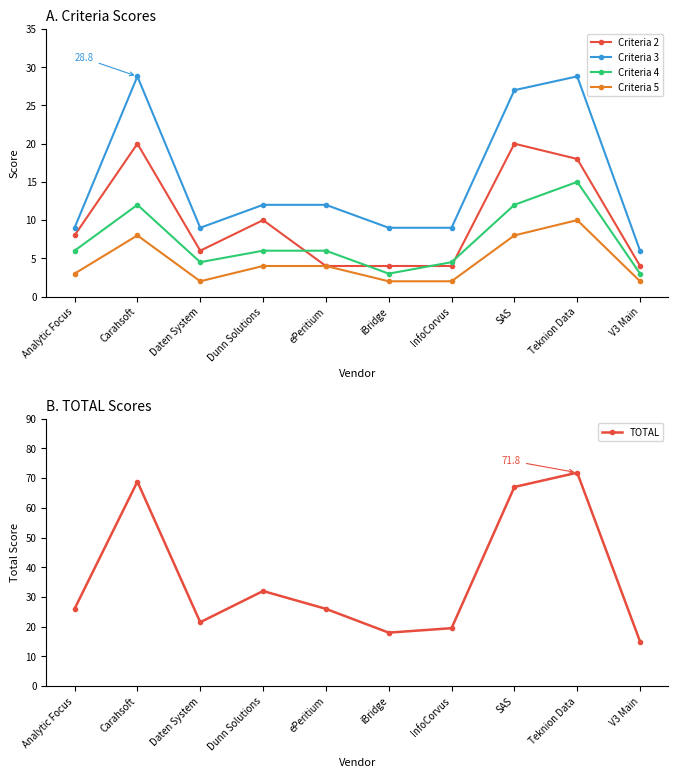

Reading left to right, transcribe all the data shown in this chart.

Criteria 2: Analytic Focus=8.0	Carahsoft=20.0	Daten System=6.0	Dunn Solutions=10.0	ePeritium=4.0	iBridge=4.0	InfoCorvus=4.0	SAS=20.0	Teknion Data=18.0	V3 Main=4.0
Criteria 3: Analytic Focus=9.0	Carahsoft=28.8	Daten System=9.0	Dunn Solutions=12.0	ePeritium=12.0	iBridge=9.0	InfoCorvus=9.0	SAS=27.0	Teknion Data=28.8	V3 Main=6.0
Criteria 4: Analytic Focus=6.0	Carahsoft=12.0	Daten System=4.5	Dunn Solutions=6.0	ePeritium=6.0	iBridge=3.0	InfoCorvus=4.5	SAS=12.0	Teknion Data=15.0	V3 Main=3.0
Criteria 5: Analytic Focus=3.0	Carahsoft=8.0	Daten System=2.0	Dunn Solutions=4.0	ePeritium=4.0	iBridge=2.0	InfoCorvus=2.0	SAS=8.0	Teknion Data=10.0	V3 Main=2.0
TOTAL: Analytic Focus=26.0	Carahsoft=68.8	Daten System=21.5	Dunn Solutions=32.0	ePeritium=26.0	iBridge=18.0	InfoCorvus=19.5	SAS=67.0	Teknion Data=71.8	V3 Main=15.0